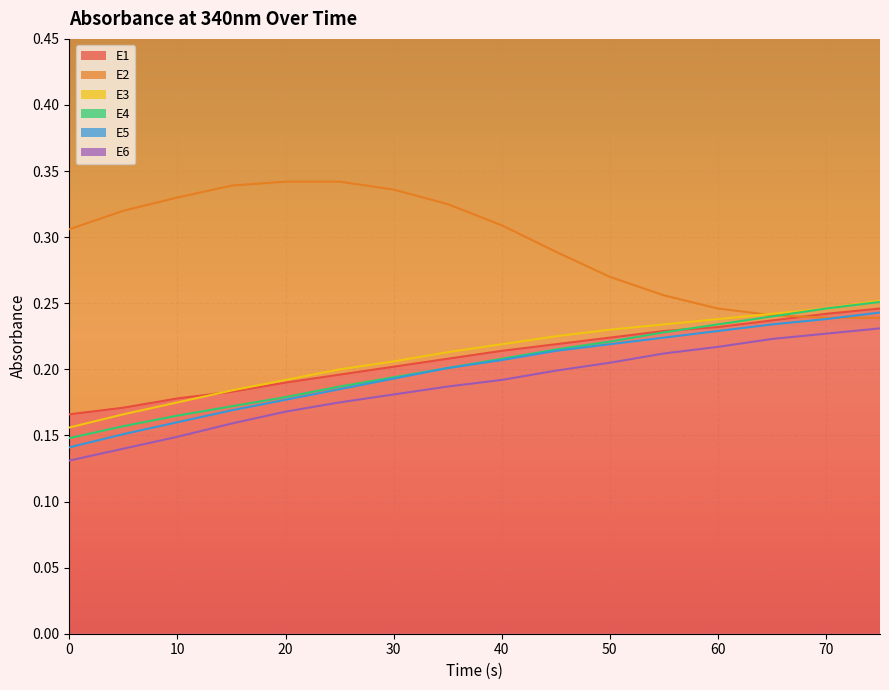

Is the value of E6 at 65 greater than the value of E3 at 15?

Yes